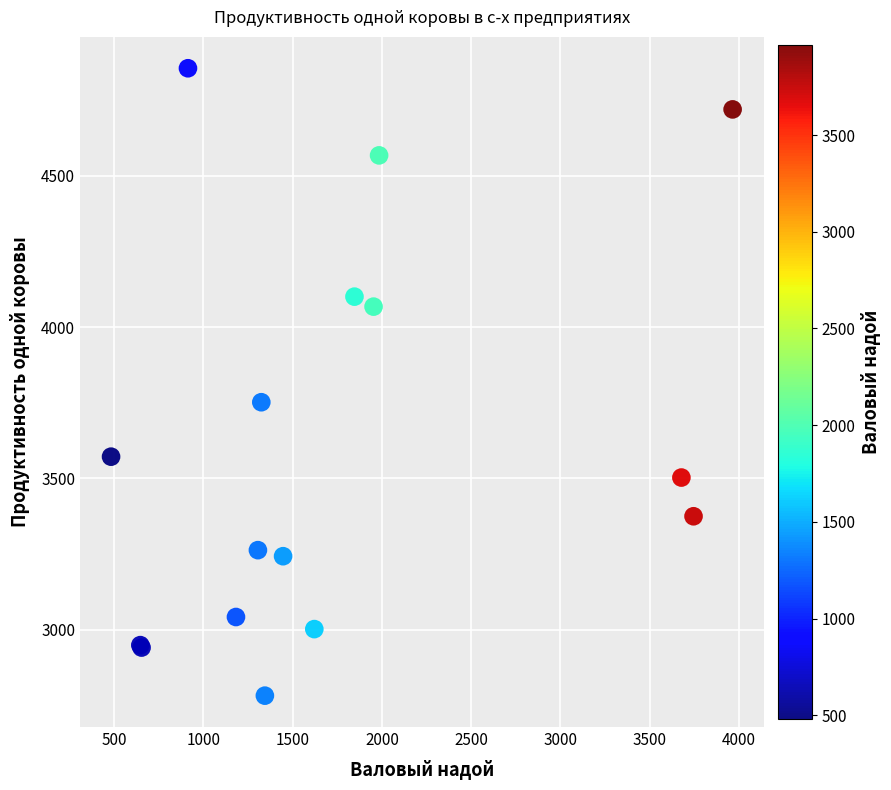

What Y value in the scatter plot is closest to 3819?

3752